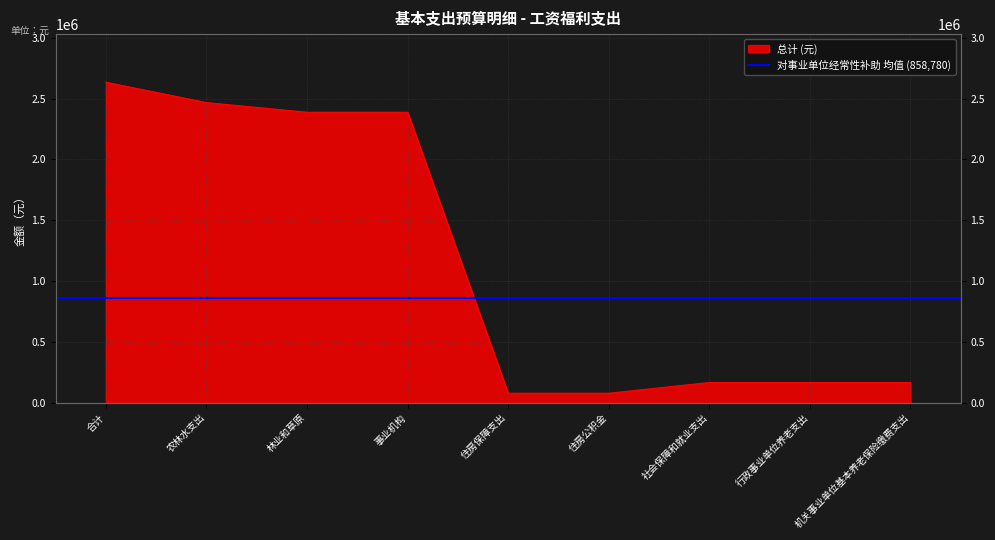

What is the difference between the maximum and minimum values?

2554833.1